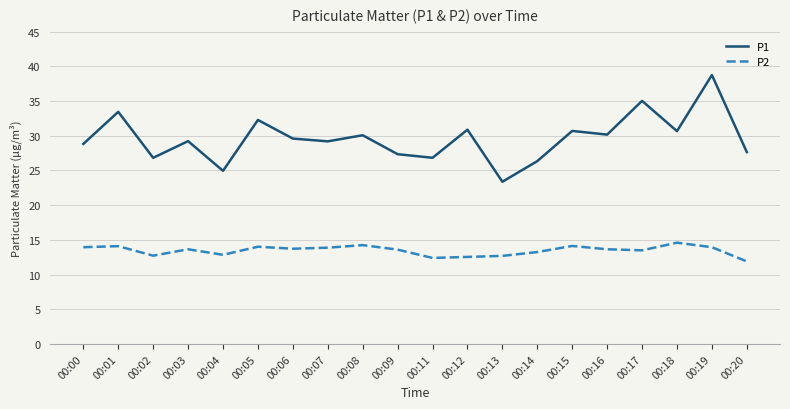

True or false: P2 and P1 cross at least once.

False